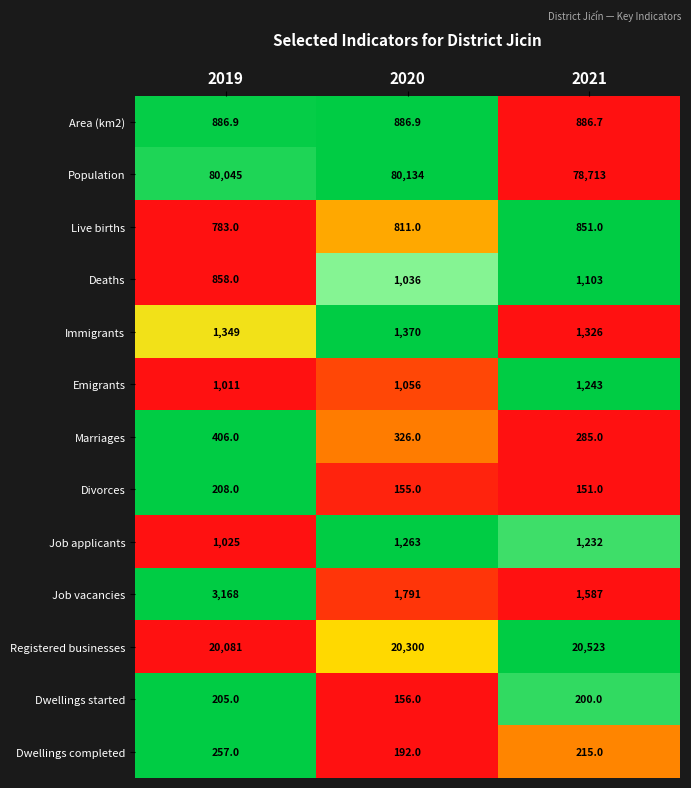

Which series has the widest spread of values?

Job vacancies